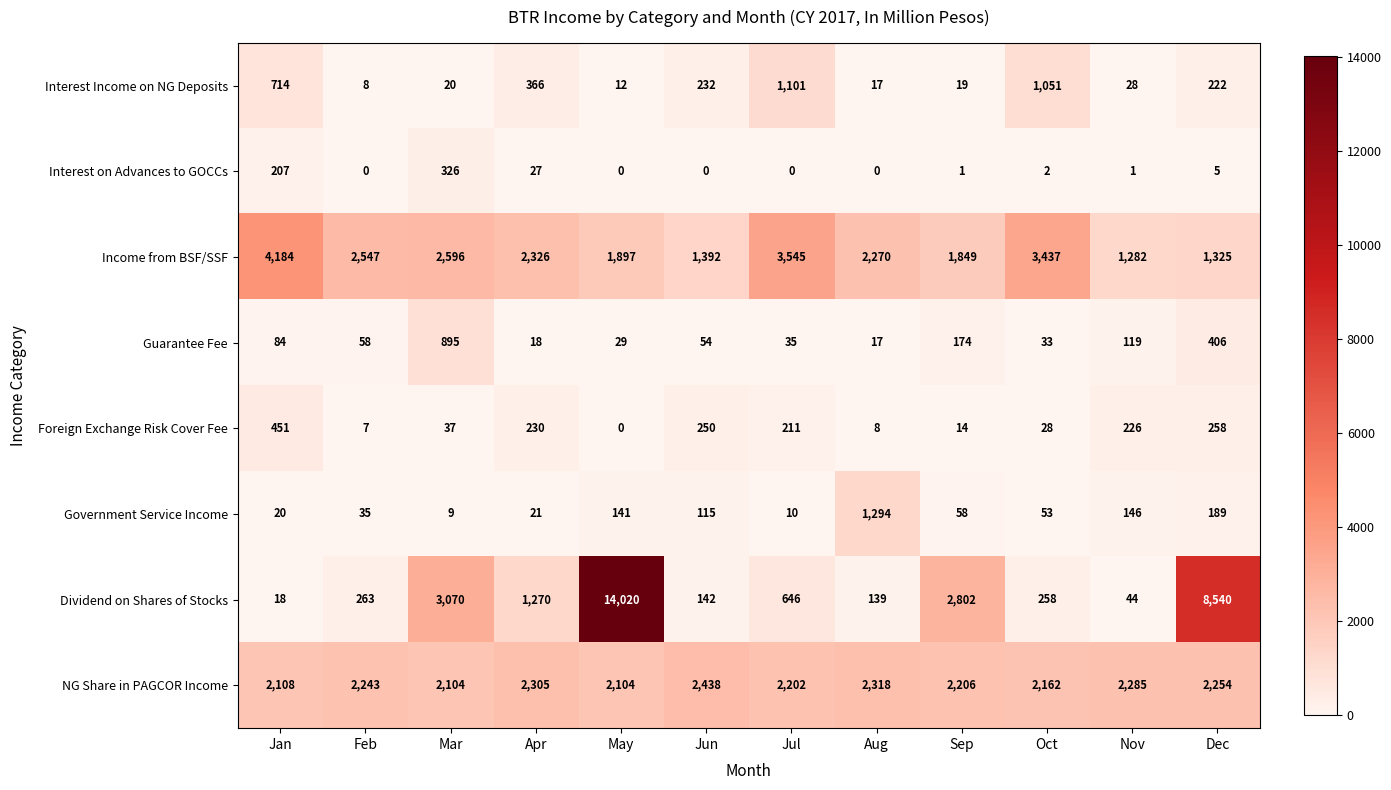

At which category is the sum across all series the highest?

May